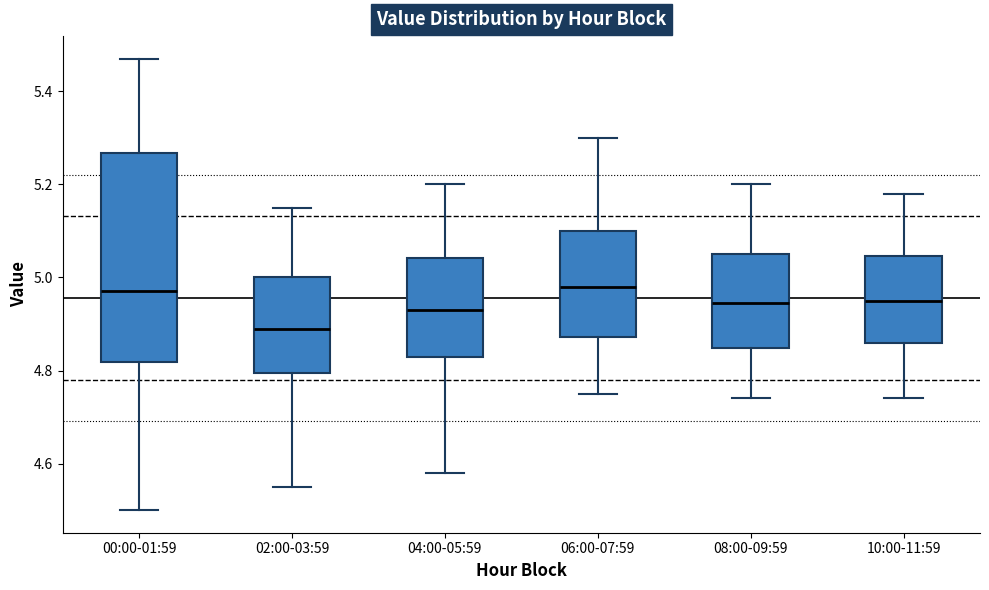

Reading left to right, transcribe this box plot: for each box, give where its median line is, the range the box spans, and where its two whiskers end, as read against the y-axis. The values are not printed on the chart, so give them approximately, as read against the axis.

00:00-01:59: median 4.98, box 4.82 to 5.26, whiskers 4.50 to 5.48
02:00-03:59: median 4.90, box 4.80 to 5.00, whiskers 4.56 to 5.16
04:00-05:59: median 4.94, box 4.84 to 5.04, whiskers 4.58 to 5.20
06:00-07:59: median 4.98, box 4.88 to 5.10, whiskers 4.76 to 5.30
08:00-09:59: median 4.94, box 4.84 to 5.06, whiskers 4.74 to 5.20
10:00-11:59: median 4.96, box 4.86 to 5.04, whiskers 4.74 to 5.18